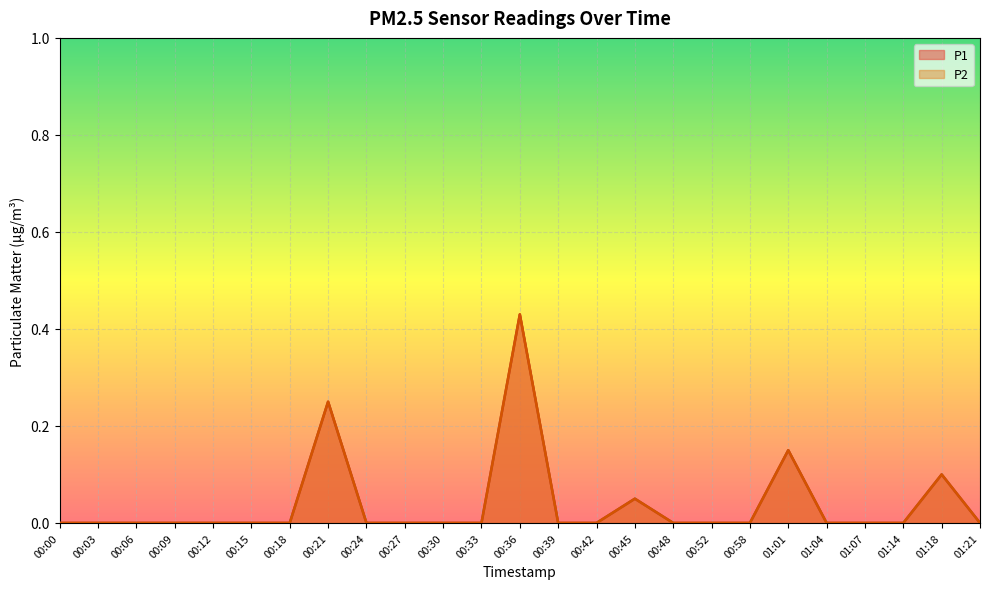

How many values in P1 are above zero?

5